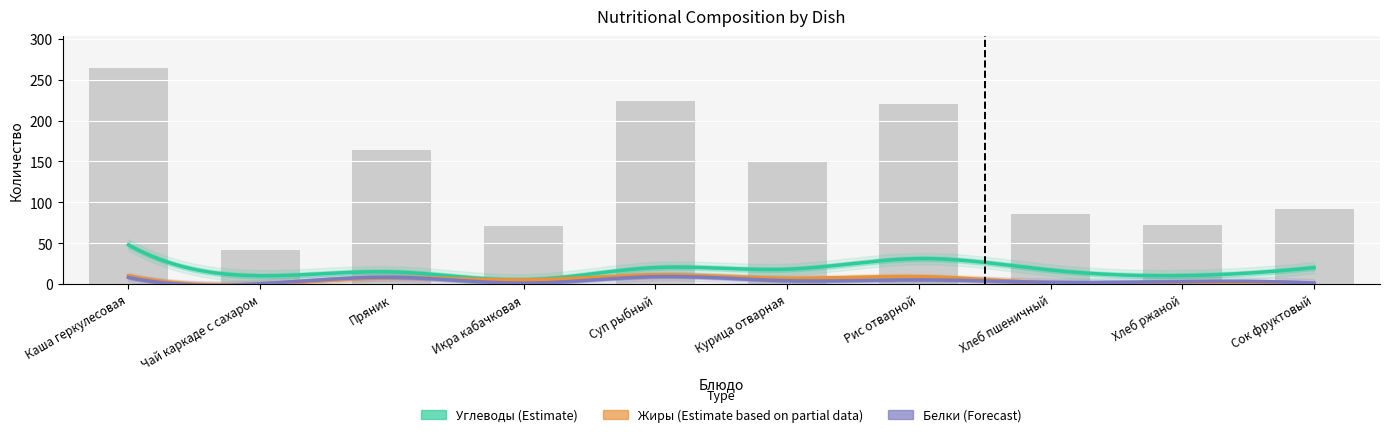

List the series in order of their peak value, lowest first.

Белки, Жиры, Углеводы, Калорийность